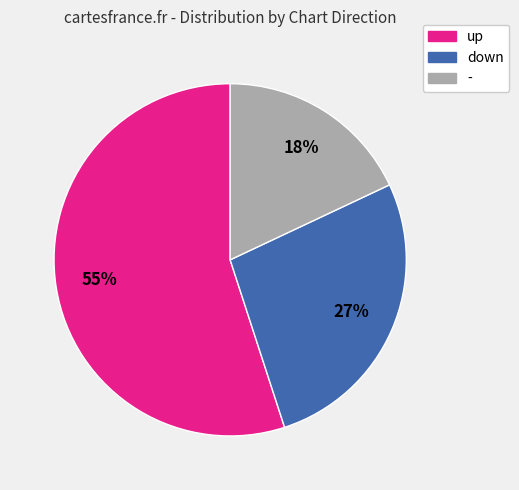

Does any single category account for the majority?

Yes